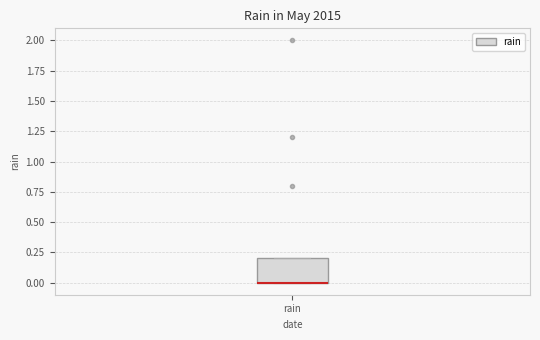

Where is the upper edge of the box for rain on the y-axis? The values are not printed on the chart, so give them approximately, as read against the axis.

0.2